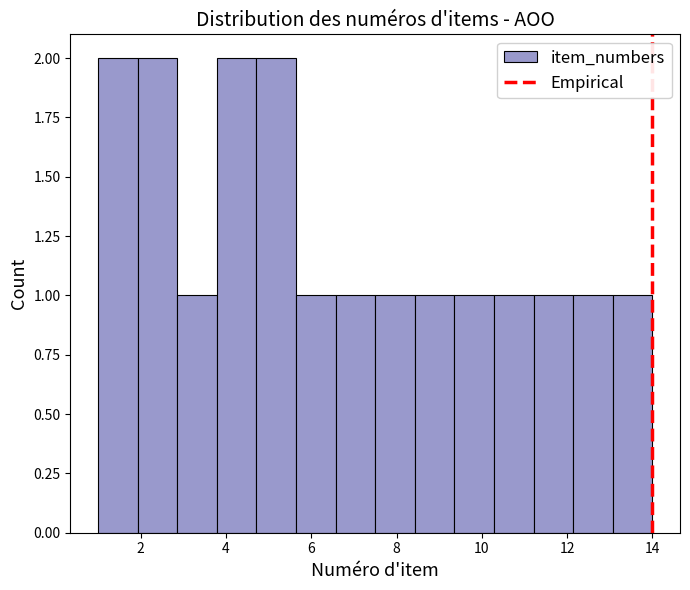

Reading left to right, transcribe this chart: for each bar, give the range it covers on the x-axis and its height. Neither the bar edges nor the heights are printed on the chart, so give them approximately, as read against the axes.

1.0 to 2.0: 2
2.0 to 2.8: 2
2.8 to 3.8: 1
3.8 to 4.8: 2
4.8 to 5.6: 2
5.6 to 6.6: 1
6.6 to 7.6: 1
7.6 to 8.4: 1
8.4 to 9.4: 1
9.4 to 10.2: 1
10.2 to 11.2: 1
11.2 to 12.2: 1
12.2 to 13.0: 1
13.0 to 14.0: 1